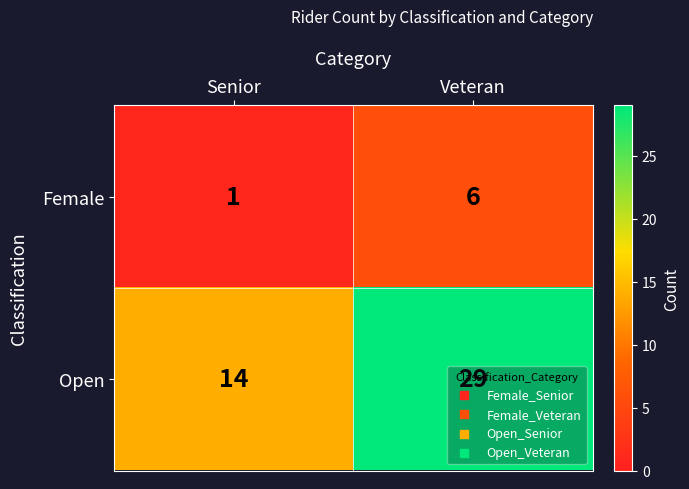

What is the difference between the maximum and minimum values in the Open series?

15